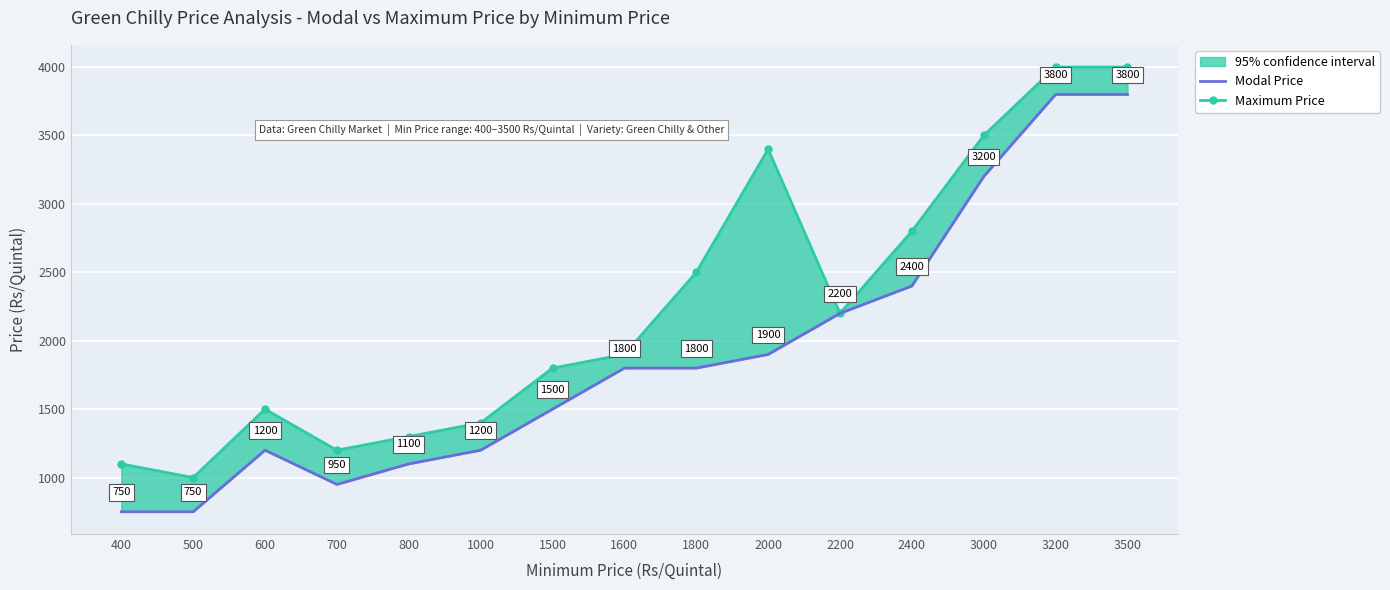

At how many categories does at least one series exceed 1048?

14